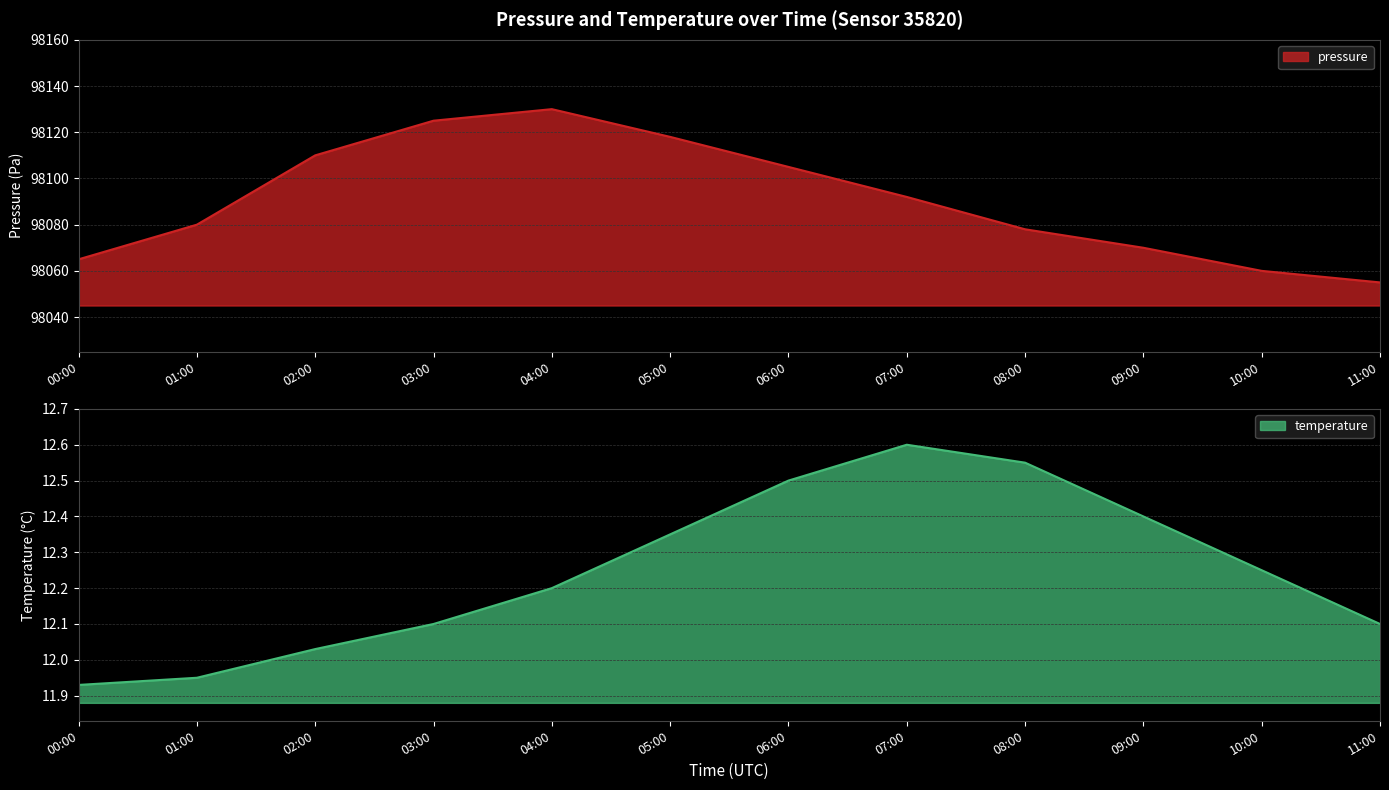

At 03:00, list the series in order from largest to smallest.

pressure, temperature